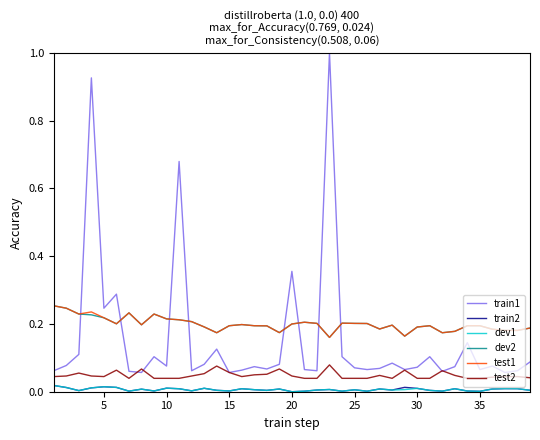

True or false: train2 and dev2 cross at least once.

False